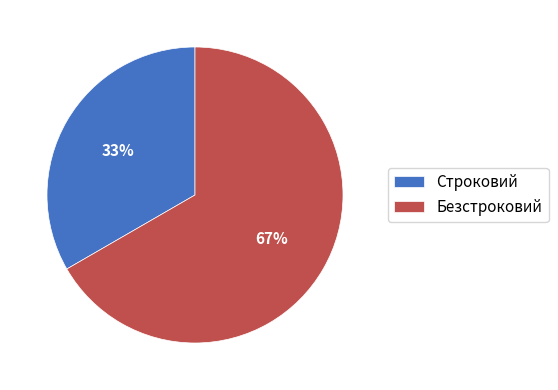

To the nearest percent, what percentage of the pie is Безстроковий?

67%